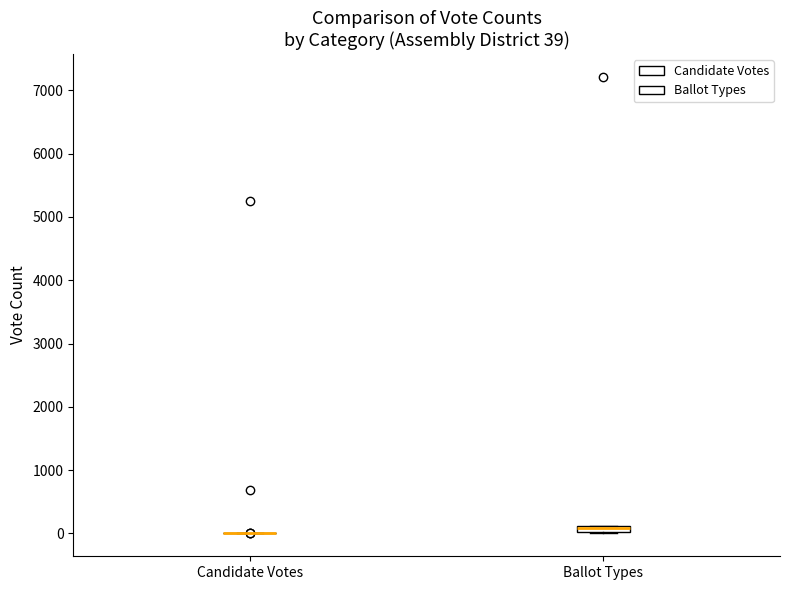

Comparing the boxes themselves (not the whiskers), which one is the tallest?

Ballot Types